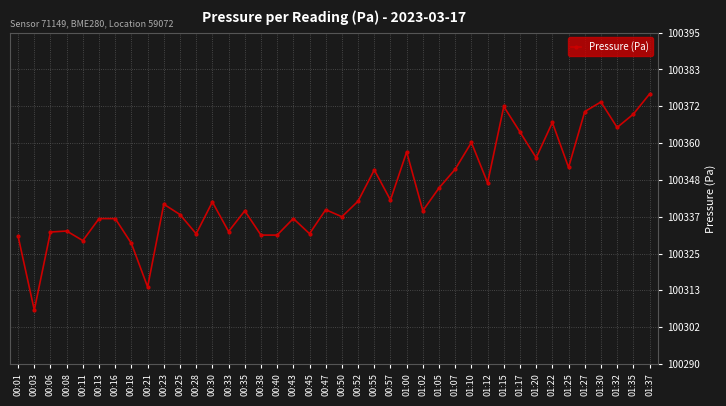

Read the value at 01:20.

100355.3